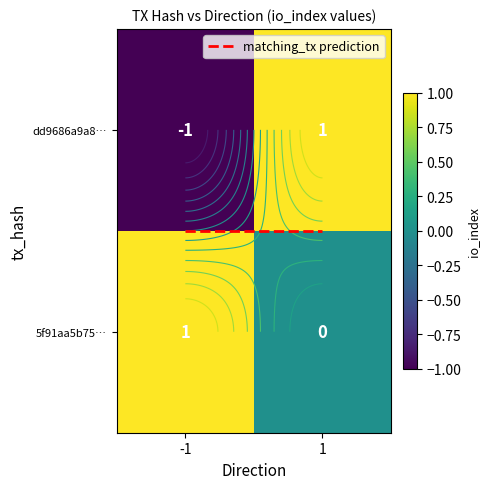

Reading left to right, list all the values displayed in this chart.

dd9686a9a8e95793e899e53b414b0ee630fdf96: -1=-1	1=1
5f91aa5b7592ef8c28343234a451b717e07b0dc: -1=1	1=0